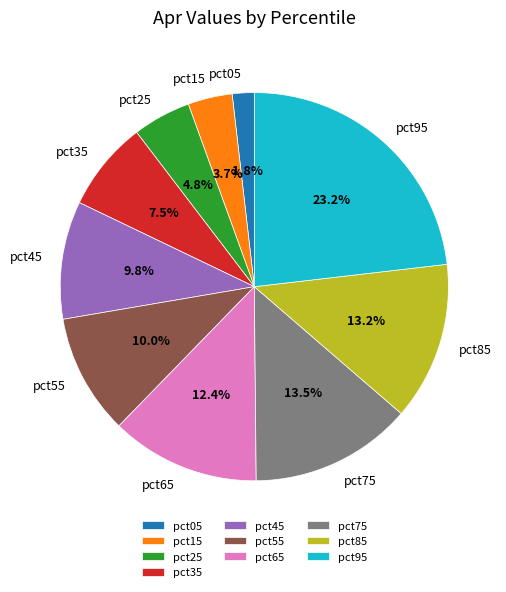

To the nearest percent, what is the average slice percentage?

10%